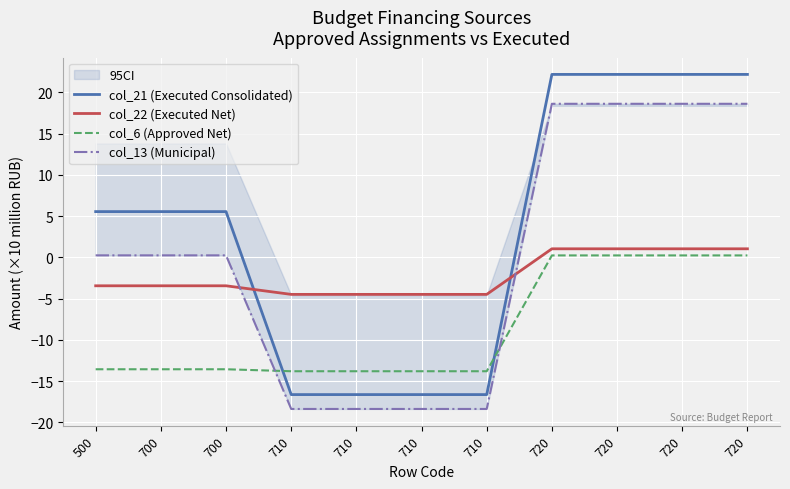

Is it true that col_21 (Executed Consolidated) equals 9.1 at 700?

False